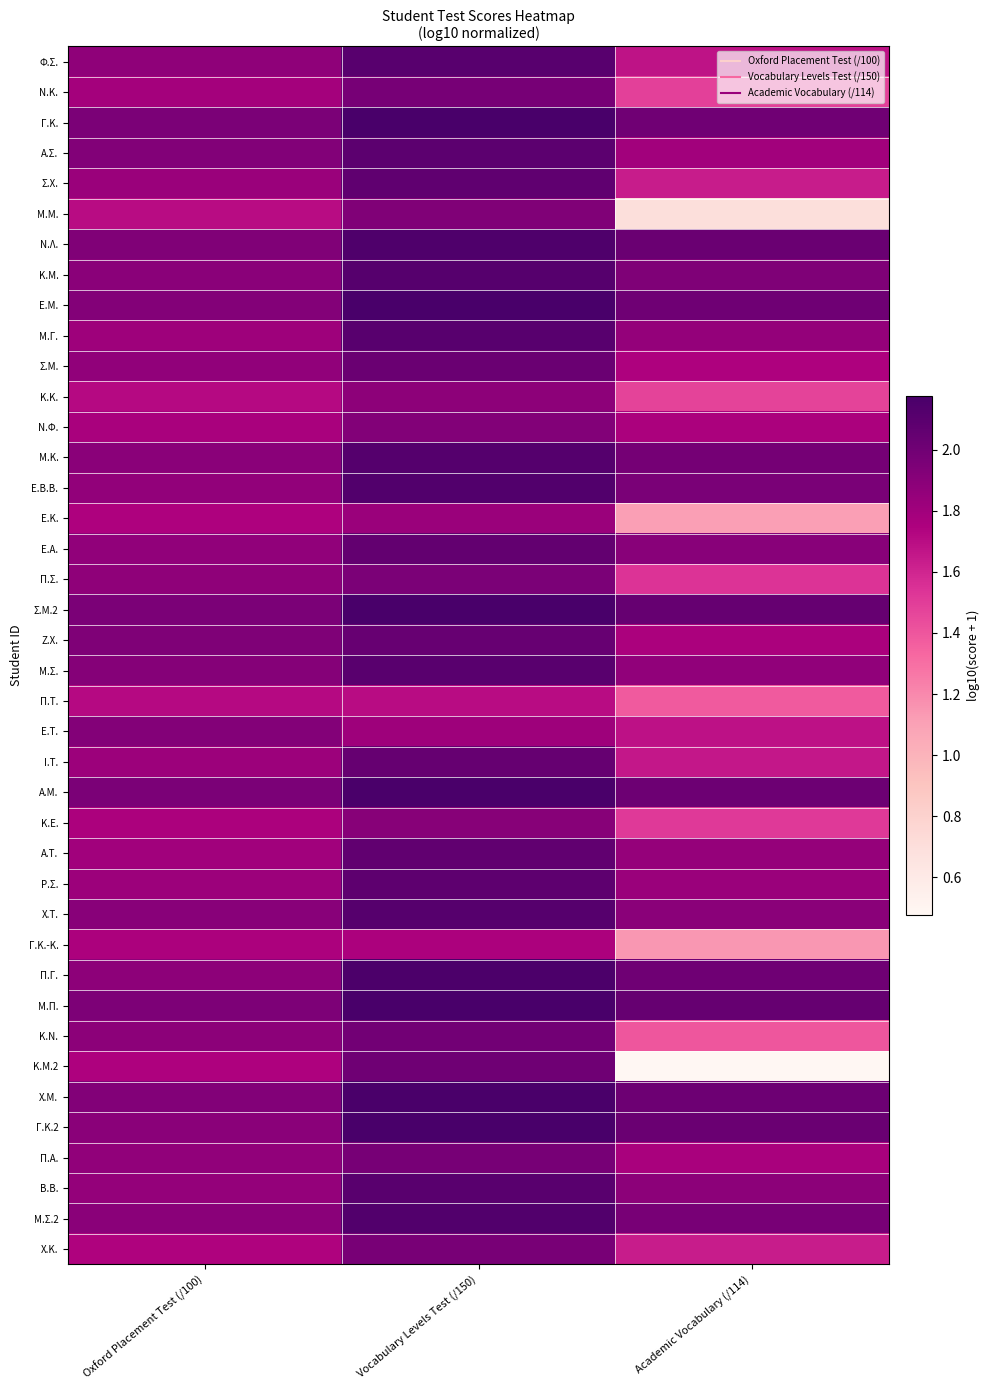

What is the total value across all series at Vocabulary Levels Test (/150)?

81.6